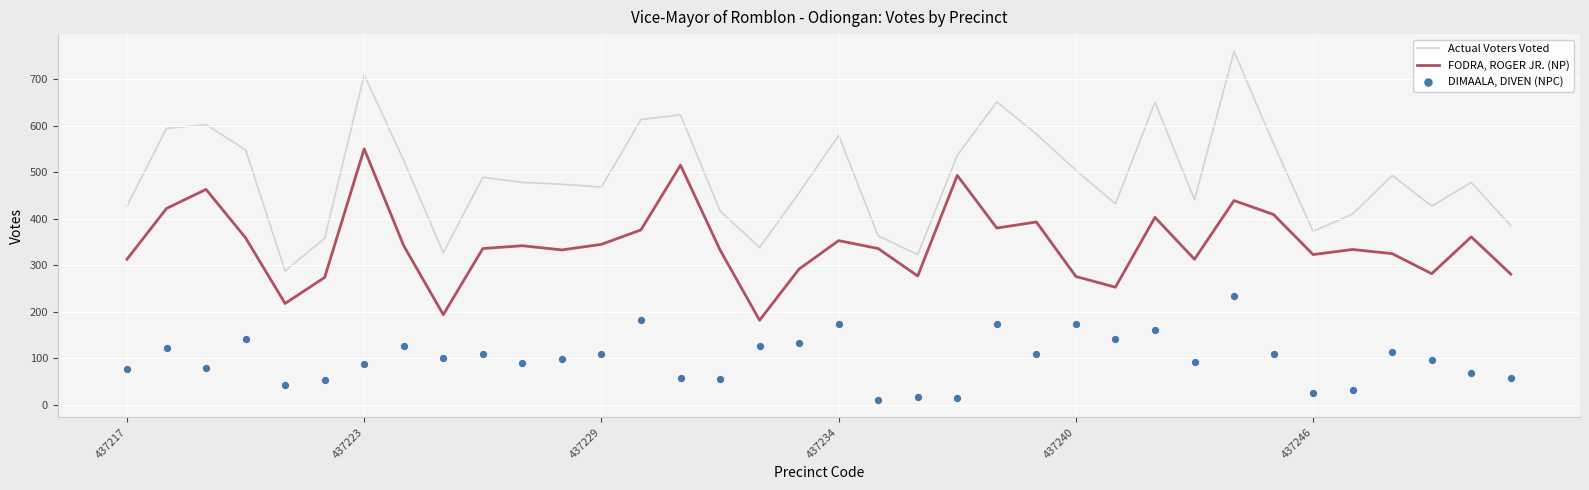

At how many categories does at least one series exceed 42?

36